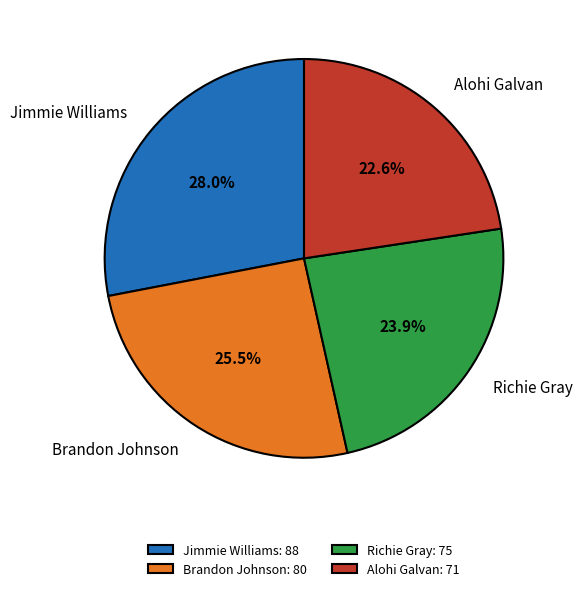

Which has a higher value, Brandon Johnson or Richie Gray?

Brandon Johnson